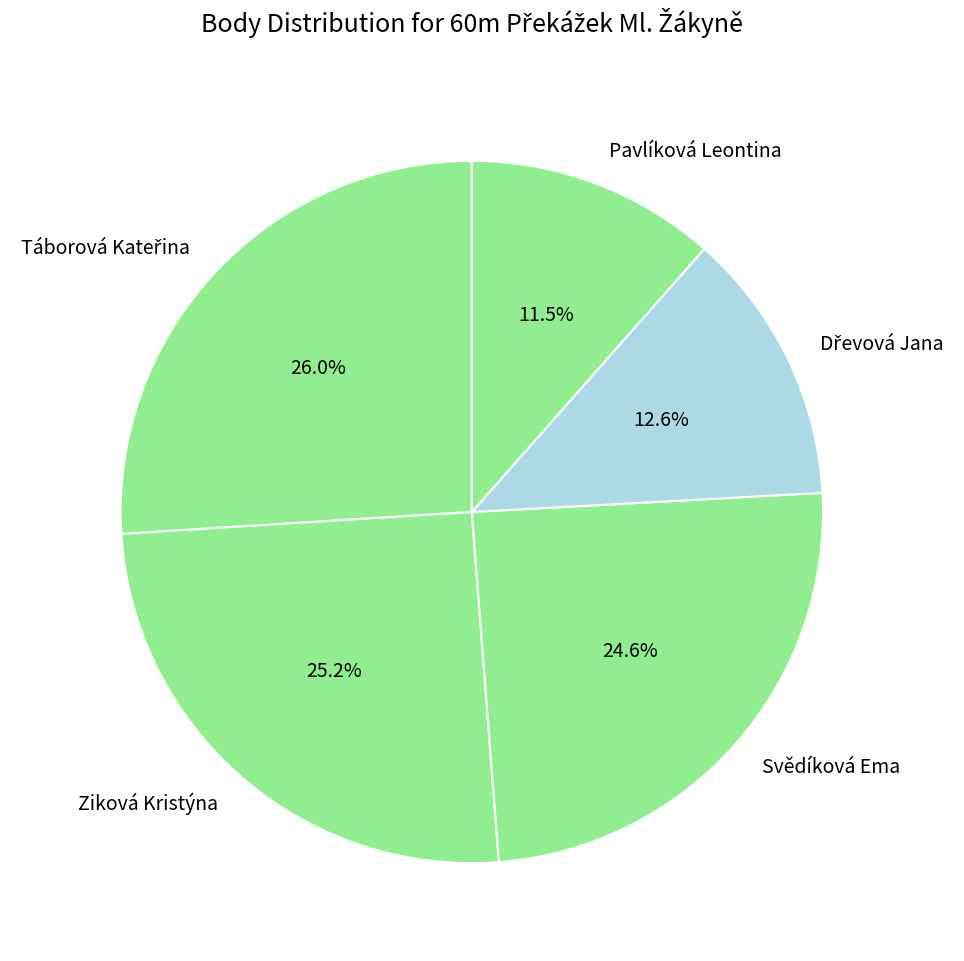

Approximately how many times larger is the value at Pavlíková Leontina compared to Svědíková Ema?

0.5